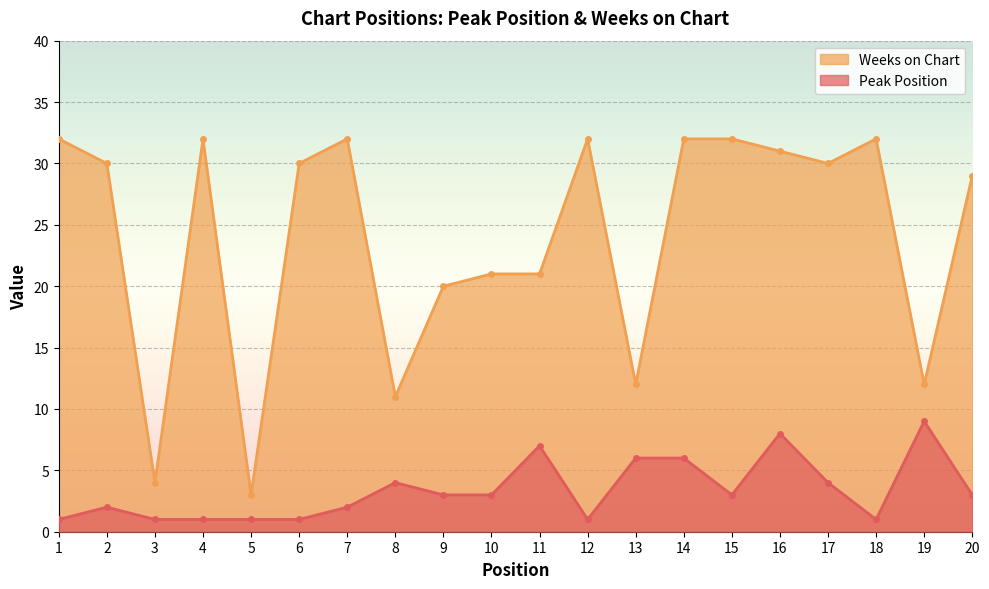

Reading left to right, what are all the values shown in this chart?

Peak Position: 1	2	1	1	1	1	2	4	3	3	7	1	6	6	3	8	4	1	9	3
Weeks on Chart: 32	30	4	32	3	30	32	11	20	21	21	32	12	32	32	31	30	32	12	29